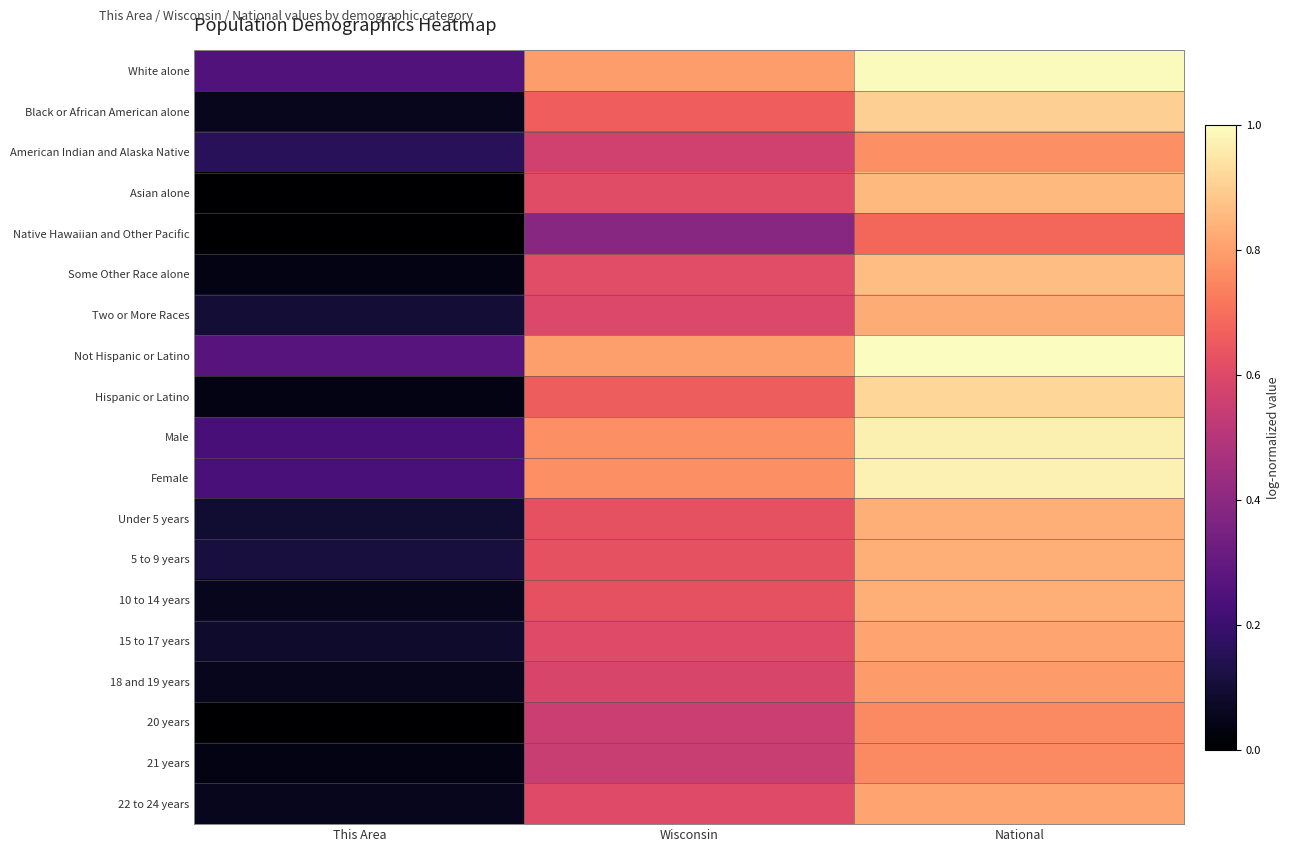

How many data points does each series have?

3